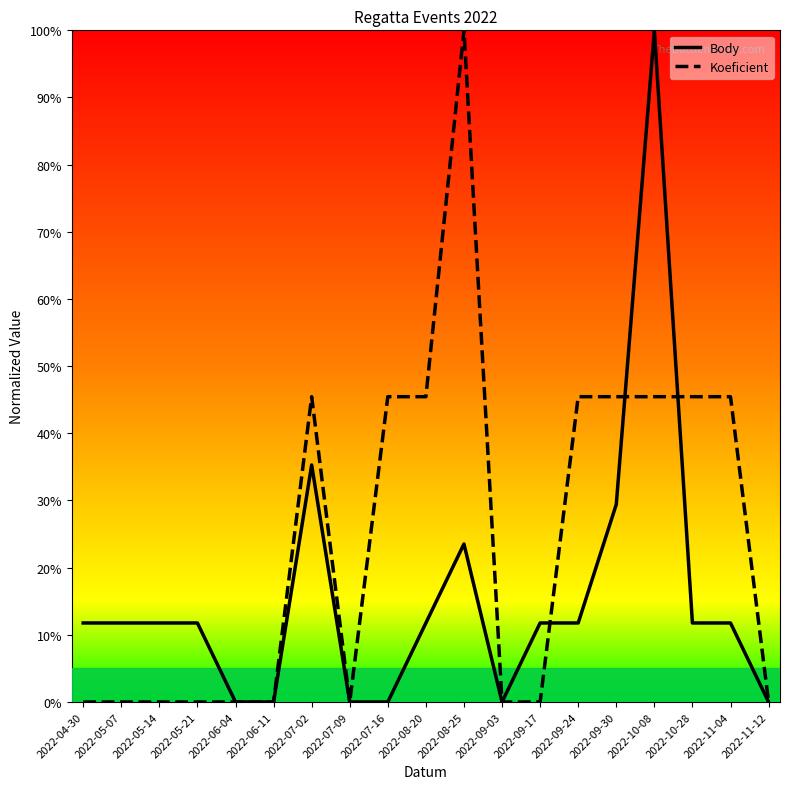

After their last crossing, which series has the higher values: Koeficient or Body?

Koeficient